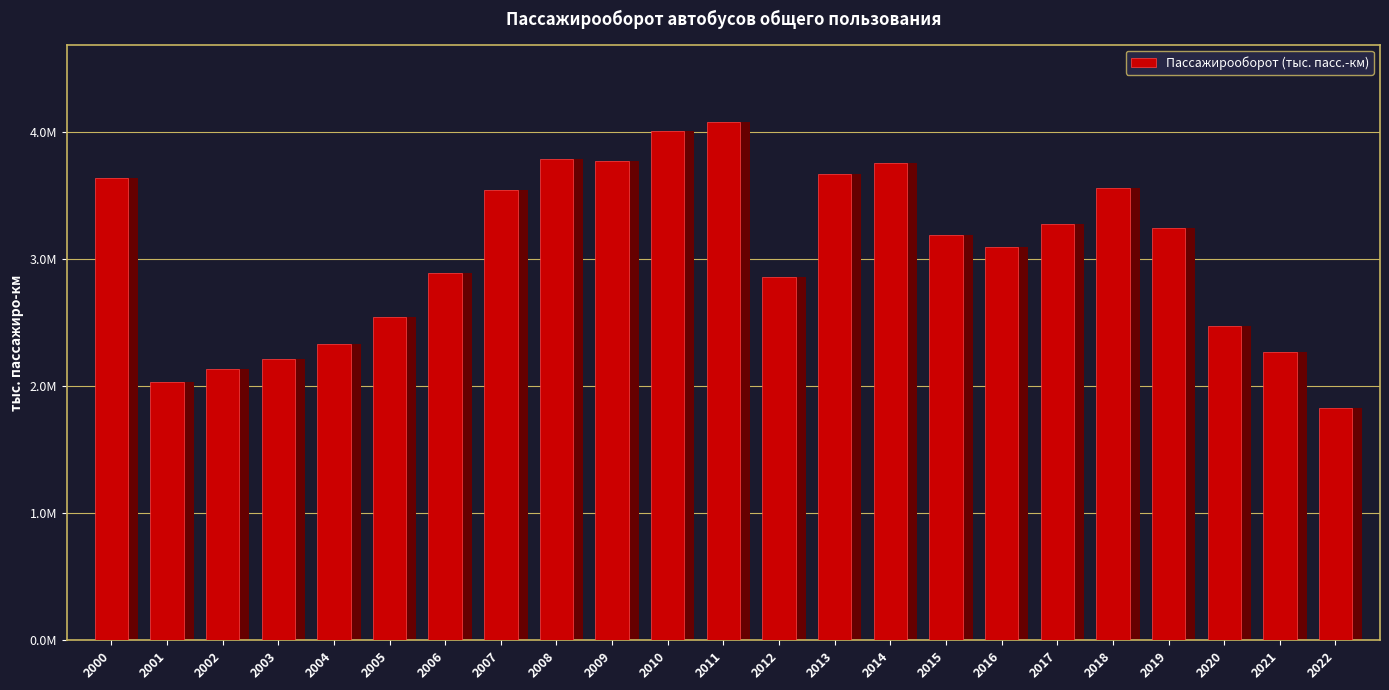

At which category does the chart reach its minimum across all series?

2022